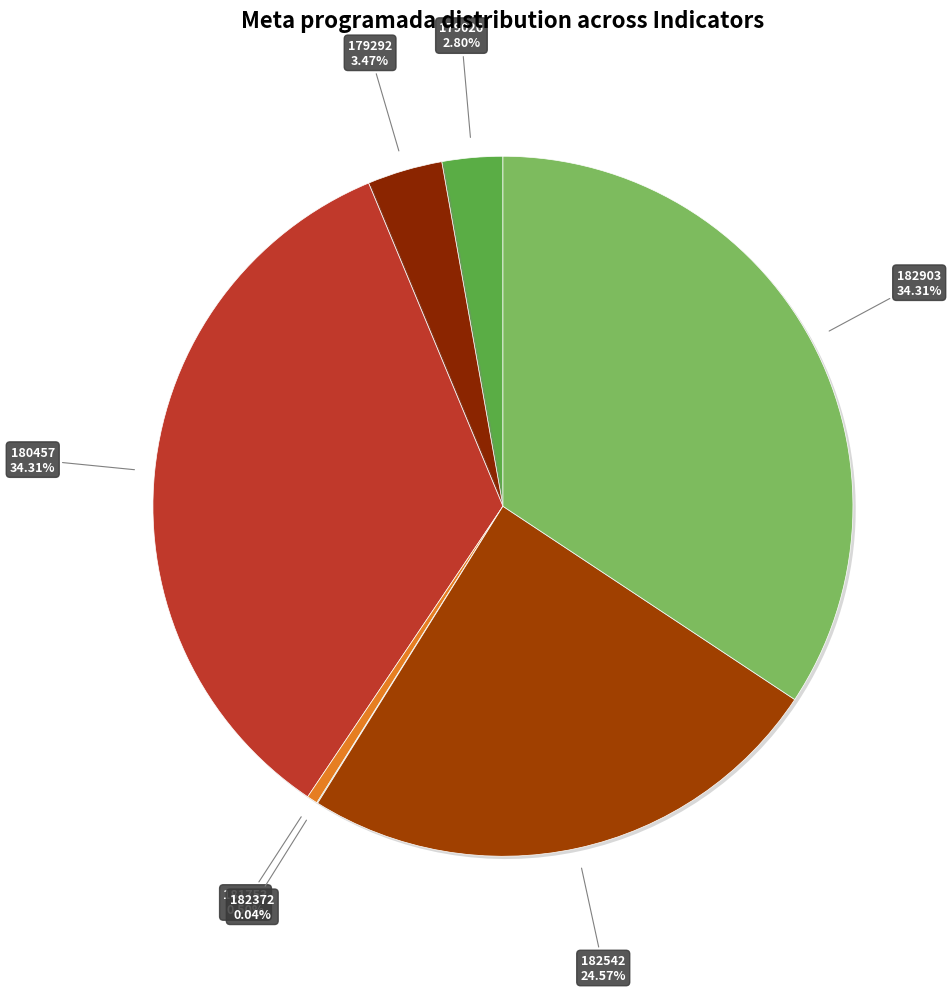

What is the largest slice in the pie chart?

180457